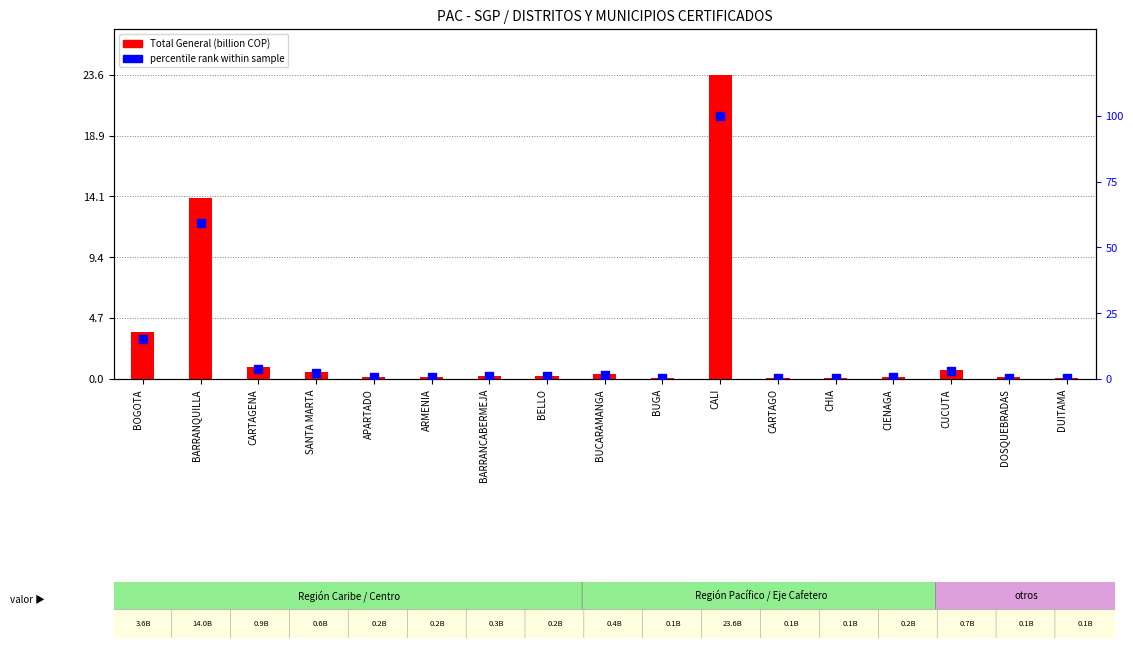

Which series has the largest total across all categories?

percentile rank within sample